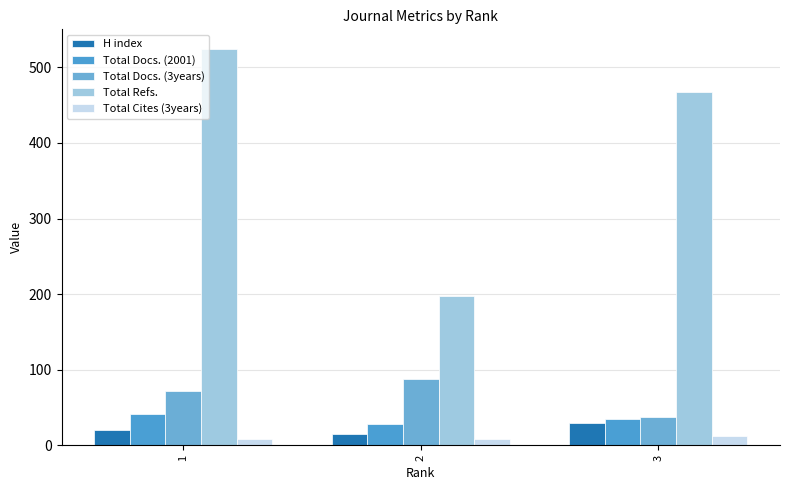

At which label is H index closest to 22?

1